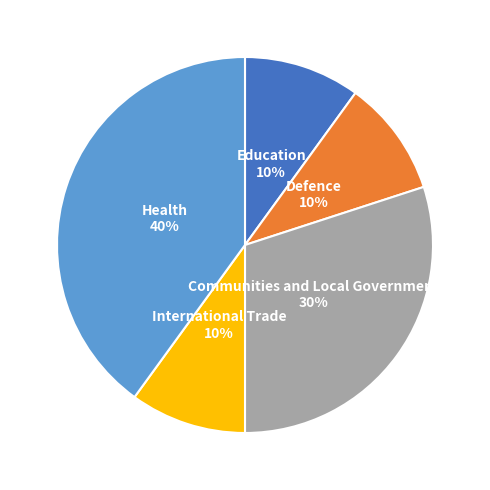

To the nearest percent, what is the combined percentage of Education and Communities and Local Government?

40%